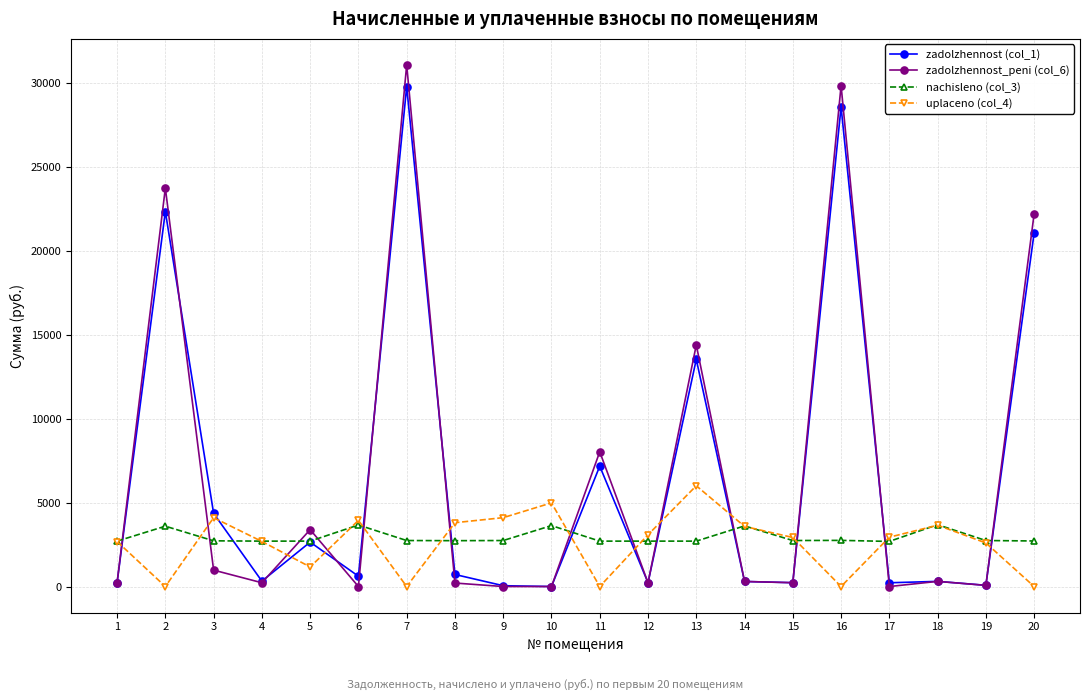

Is the value of zadolzhennost (col_1) at 18 greater than the value of nachisleno (col_3) at 6?

No